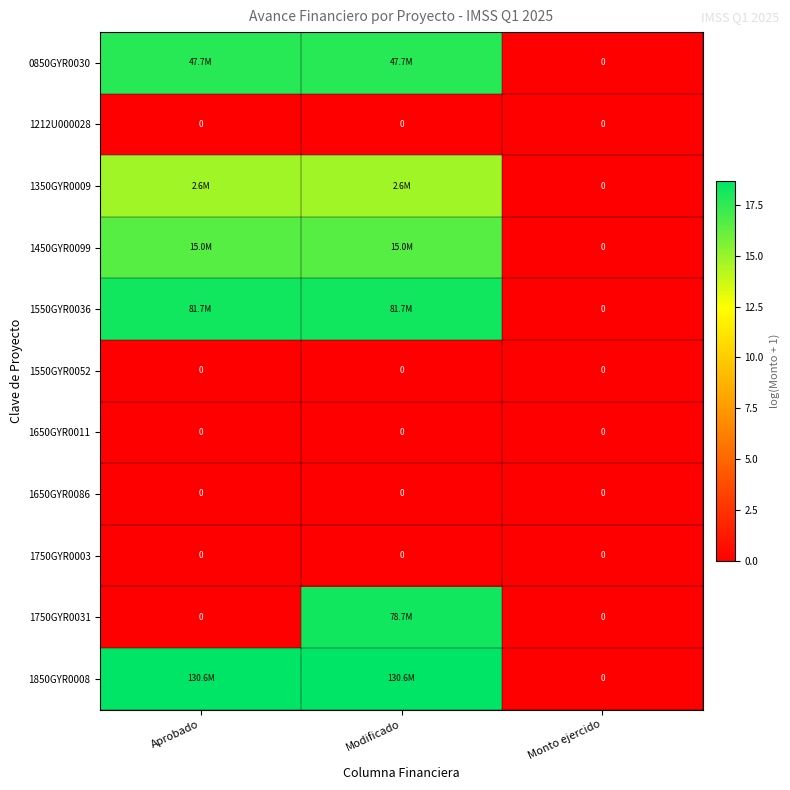

Rank the series at Monto ejercido from highest to lowest value.

0850GYR0030, 1212U000028, 1350GYR0009, 1450GYR0099, 1550GYR0036, 1550GYR0052, 1650GYR0011, 1650GYR0086, 1750GYR0003, 1750GYR0031, 1850GYR0008